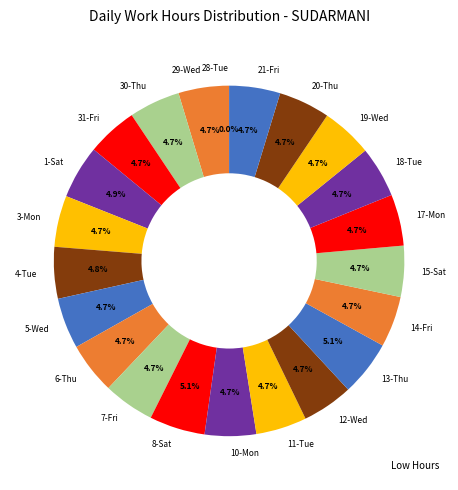

To the nearest percent, what is the difference between the largest and smallest slice percentages?

5%